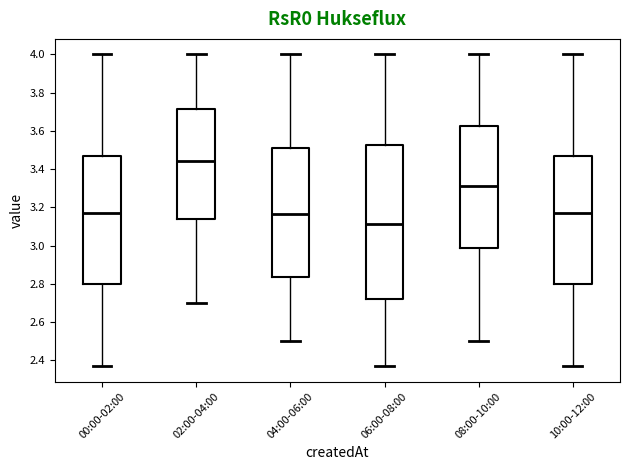

Comparing the boxes themselves (not the whiskers), which one is the tallest?

06:00-08:00